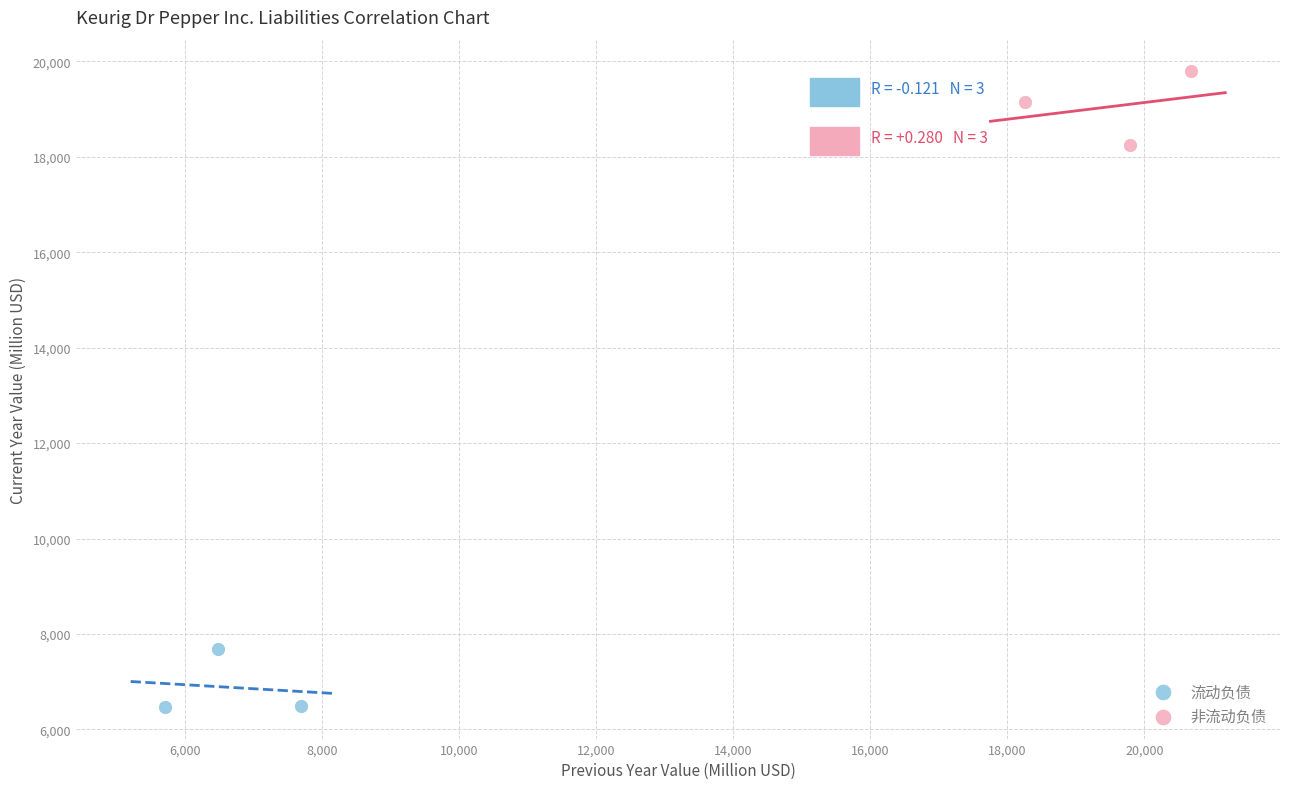

Which series reaches the minimum Y coordinate?

流动负债